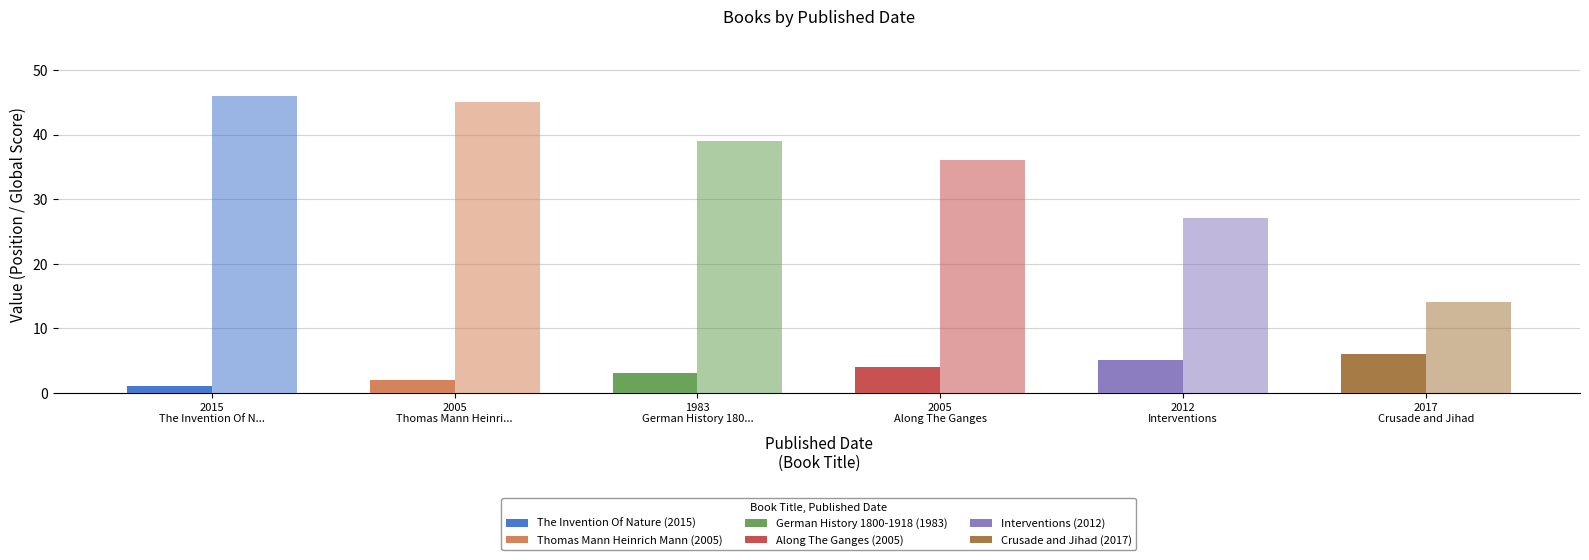

What is the average value of the Global Score series?

34